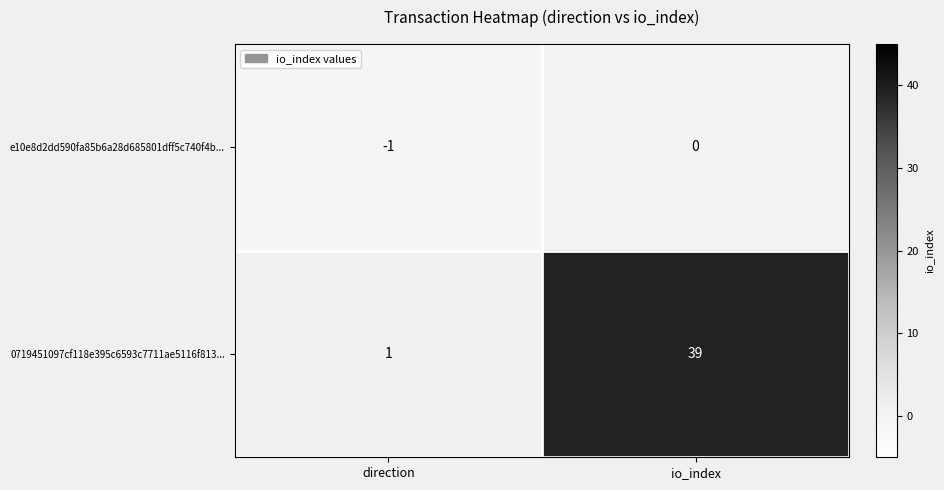

List the series in order of their overall mean, highest first.

0719451097cf118e395c6593c7711ae5116f813..., e10e8d2dd590fa85b6a28d685801dff5c740f4b...